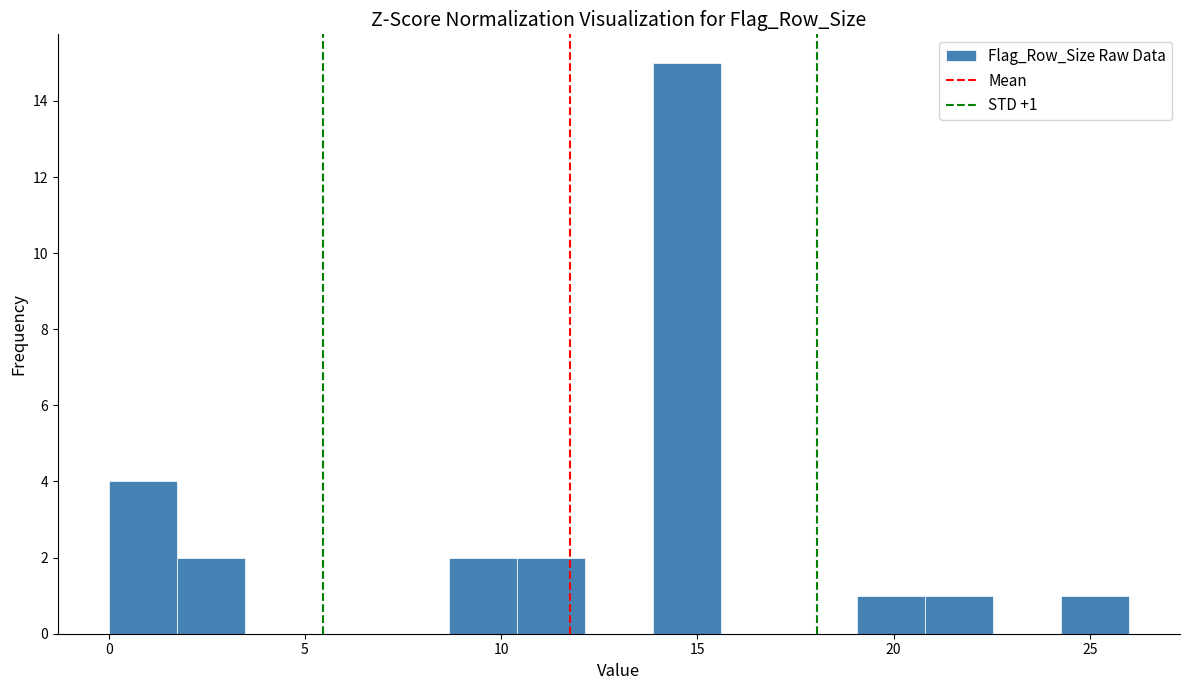

Read against the x-axis, roughly where is the centre of the tallest bar?

14.5